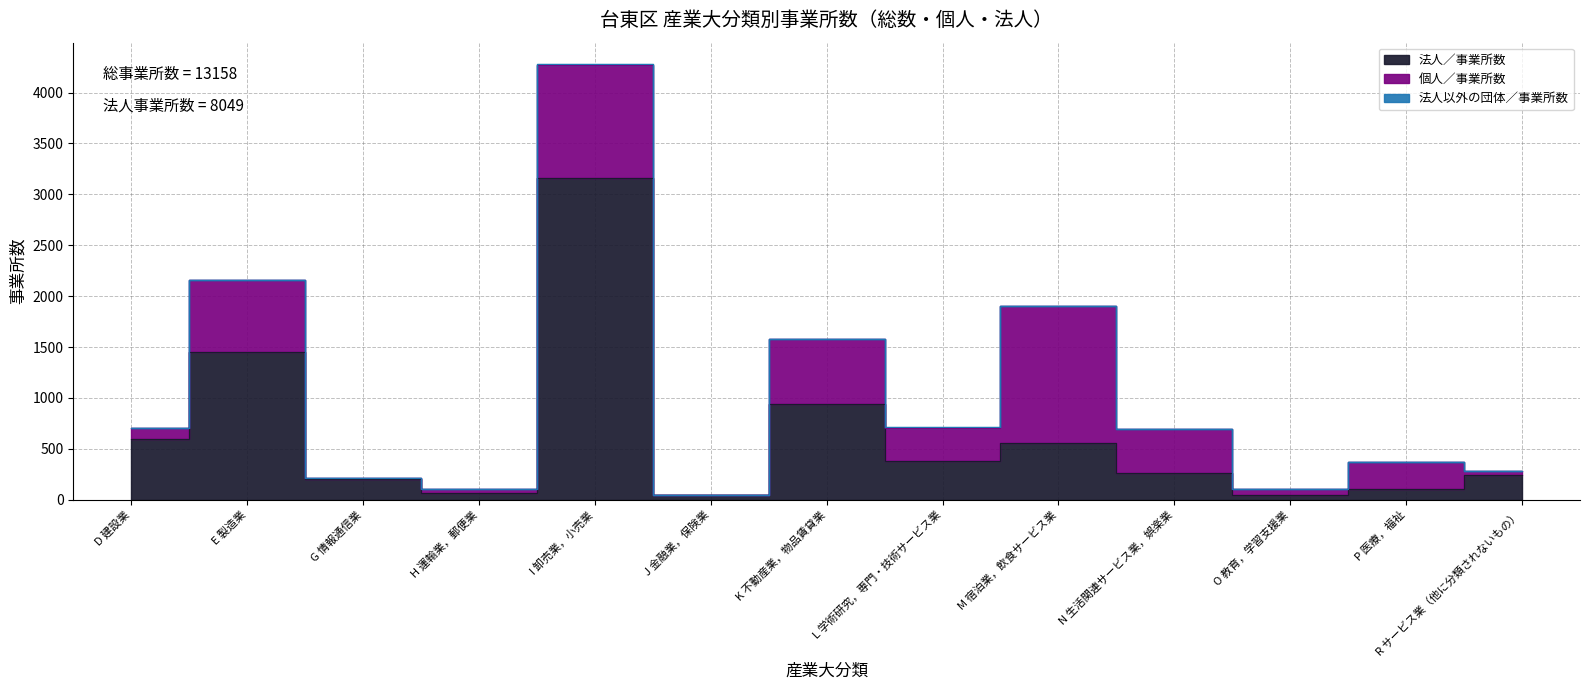

Rank the series at O 教育，学習支援業 from lowest to highest value.

法人以外の団体／事業所数, 法人／事業所数, 個人／事業所数